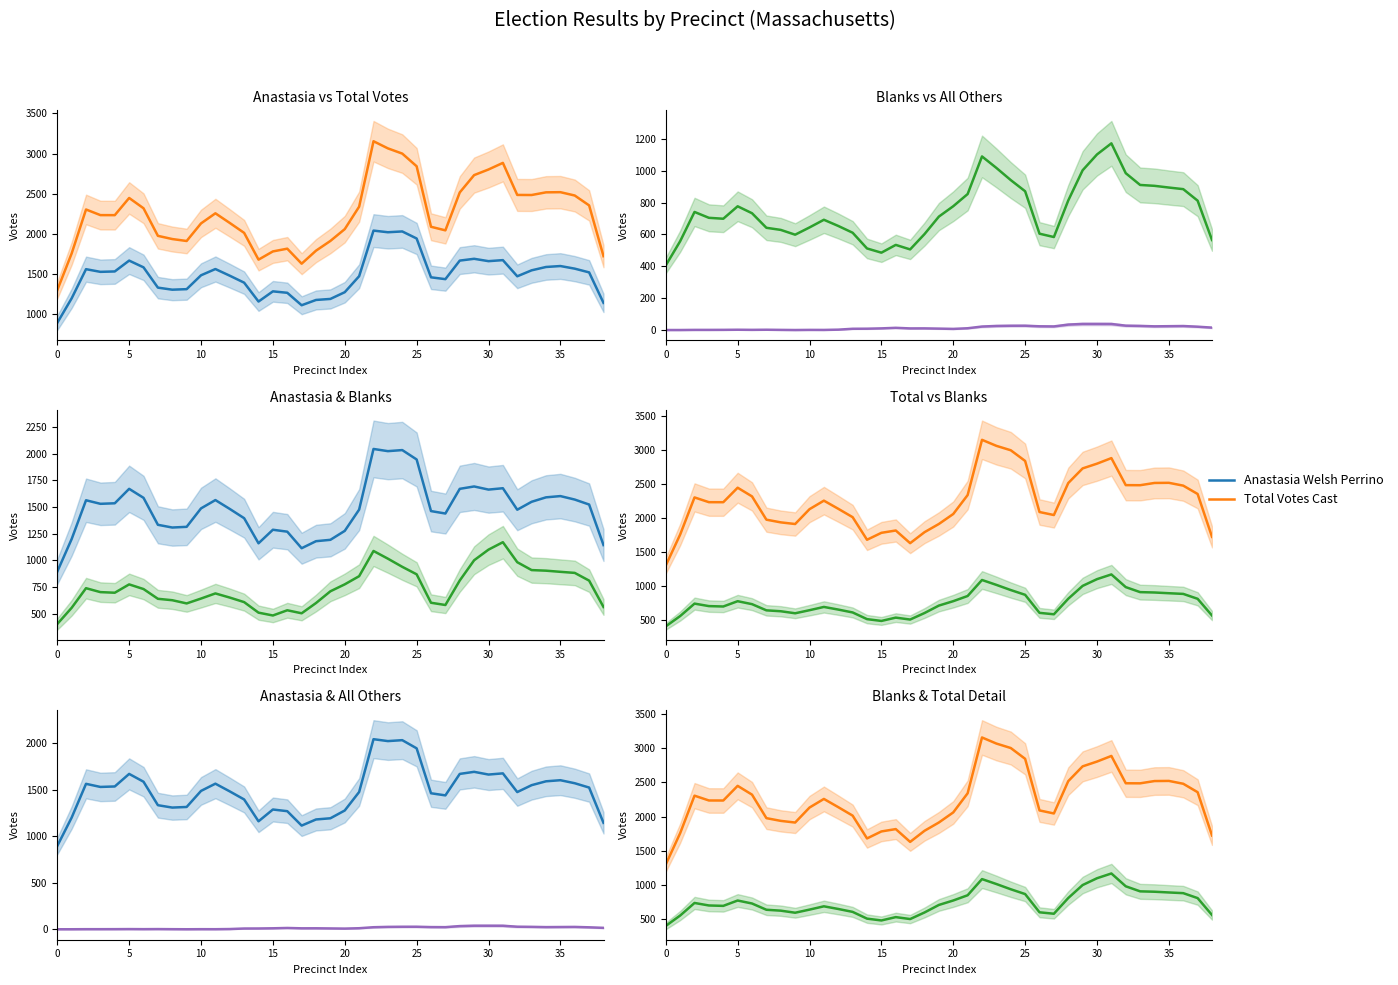

True or false: Total Votes Cast and All Others cross at least once.

False